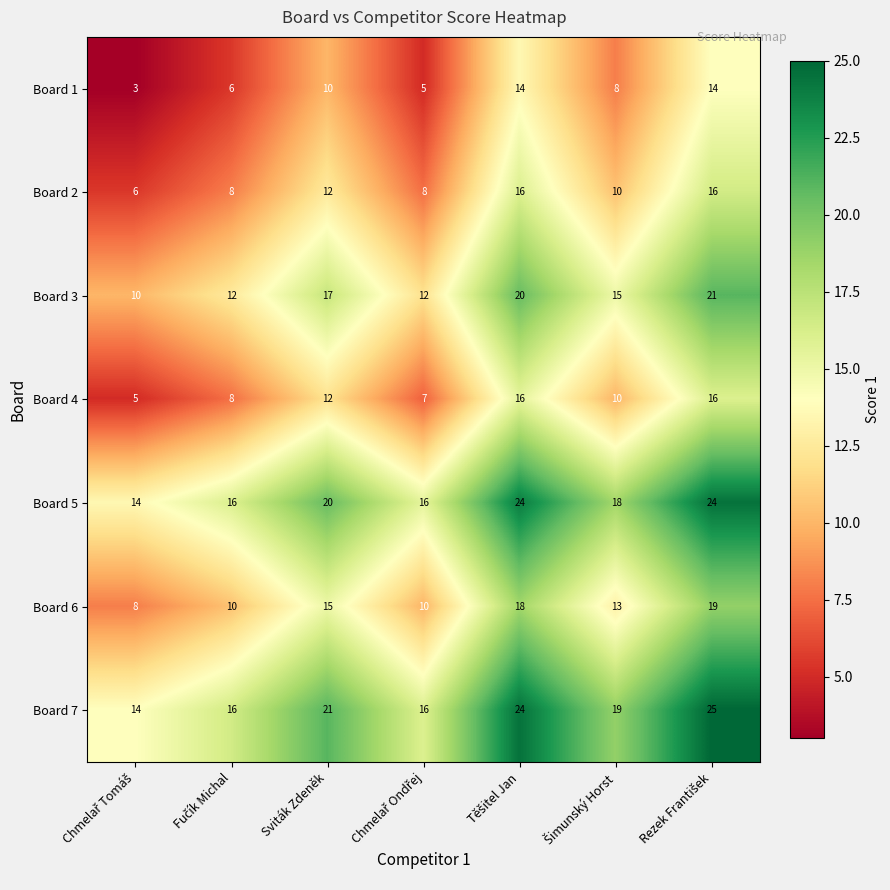

What is the difference between the maximum and minimum values in the Board 7 series?

11